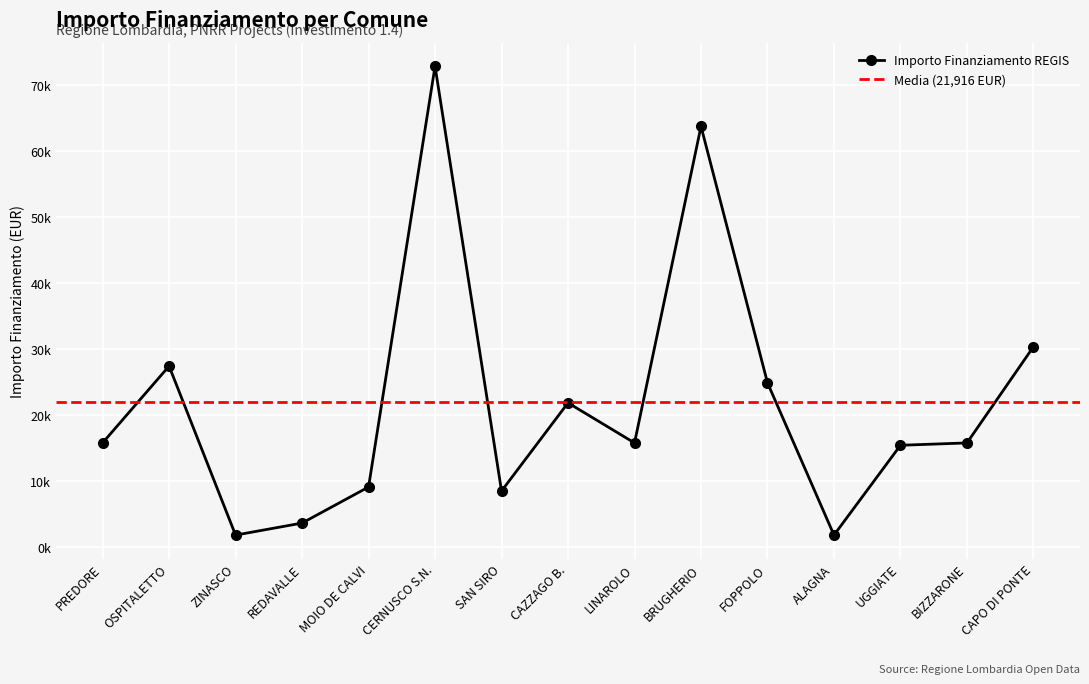

What is the difference between the second highest and second lowest values?

61914